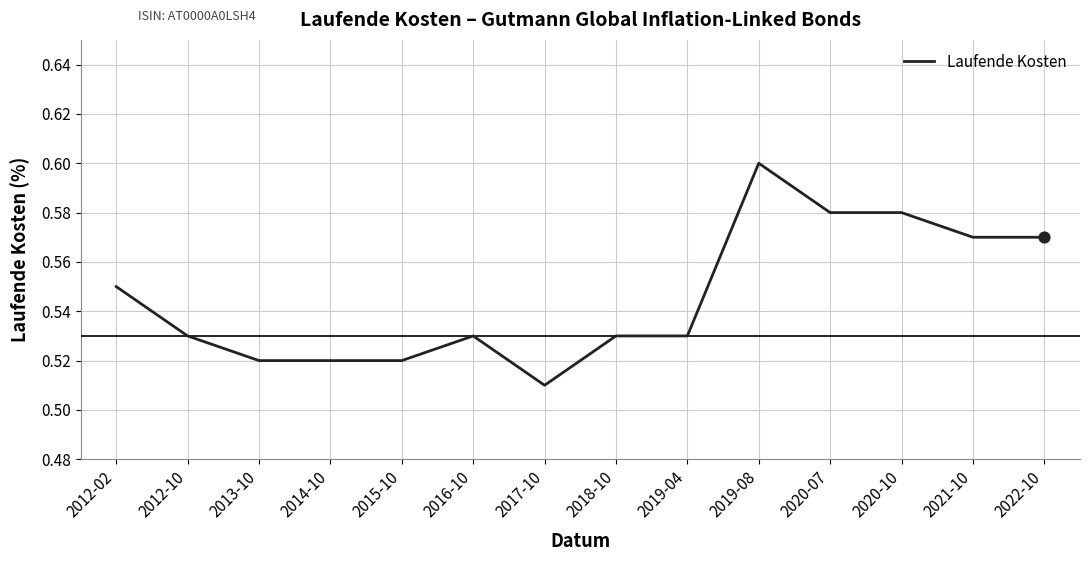

Between 2018-10 and 2015-10, which is larger?

2018-10